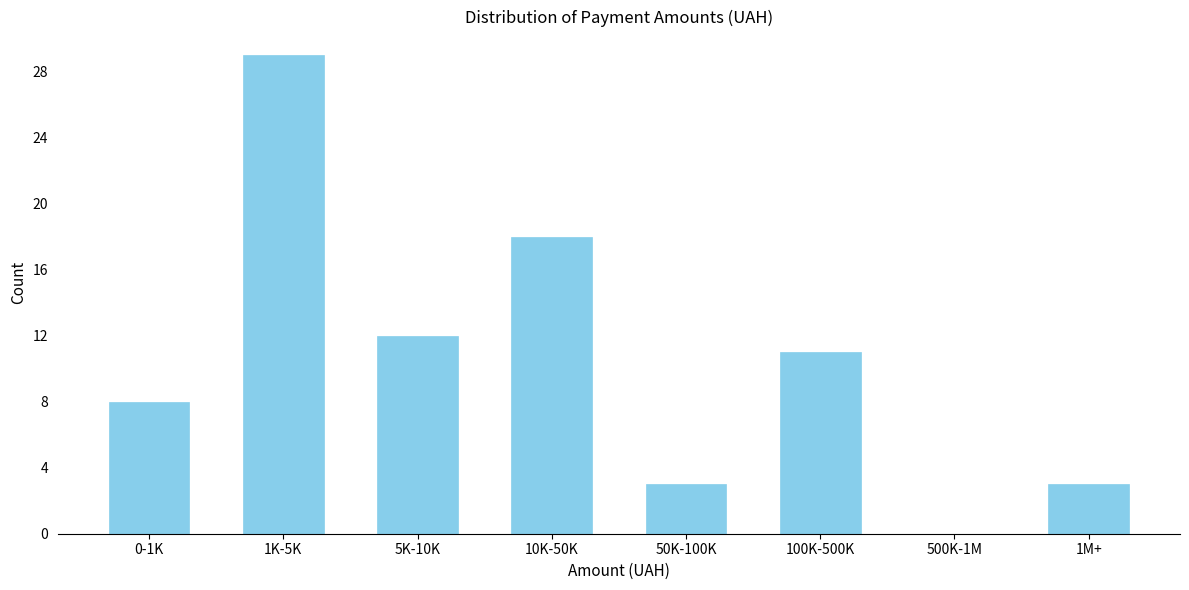

Reading left to right, extract all data points from this chart.

0-1K=8	1K-5K=29	5K-10K=12	10K-50K=18	50K-100K=3	100K-500K=11	500K-1M=0	1M+=3